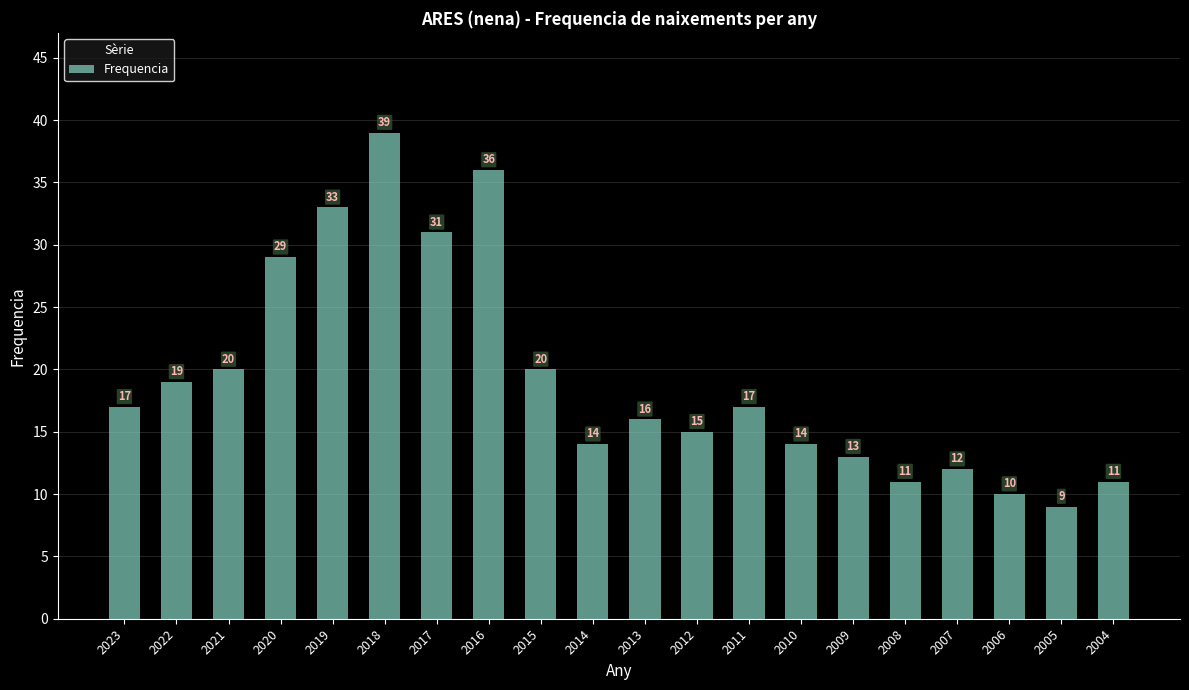

True or false: the data shows 17 at 2023.

True